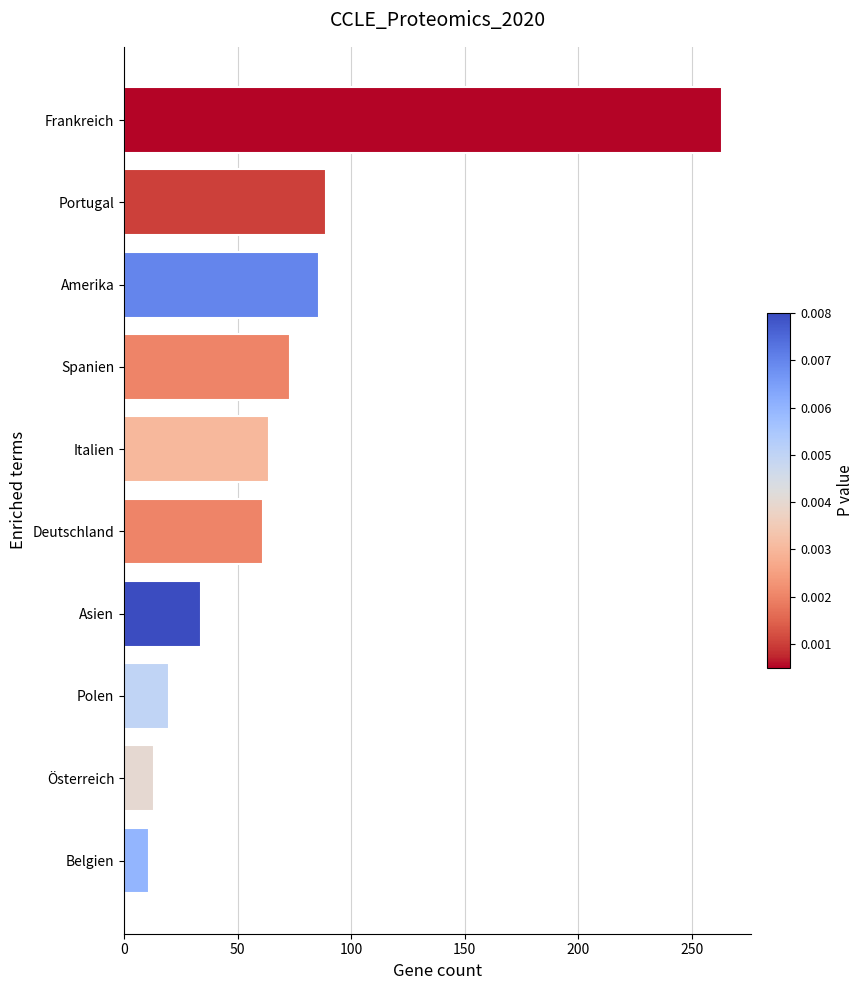

Count the number of categories in the chart.

10